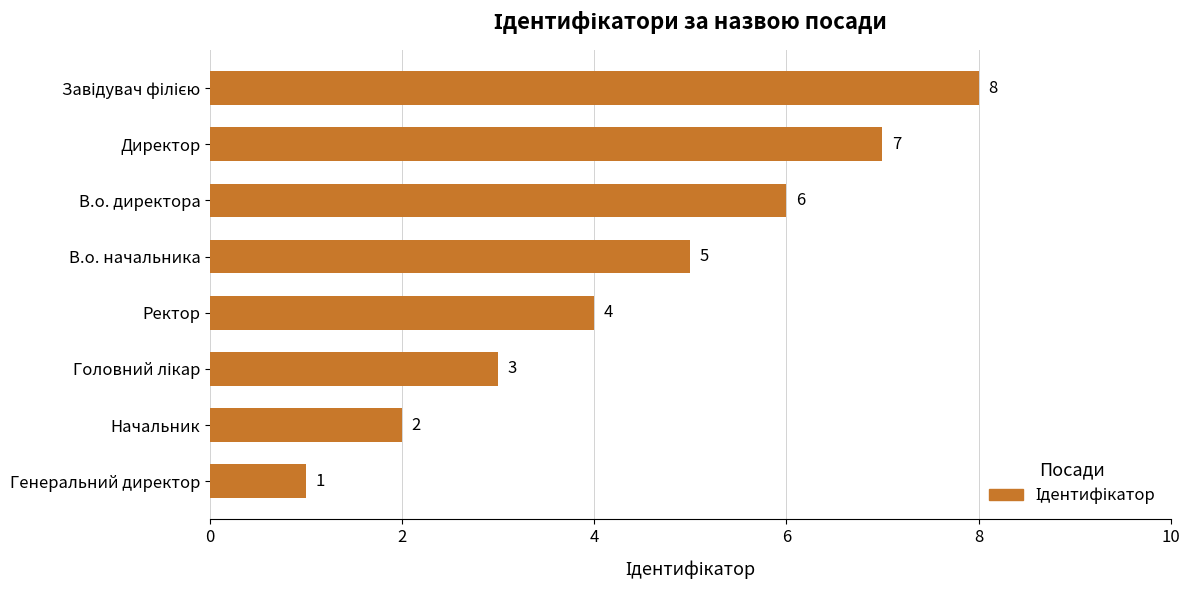

What is the greatest value displayed?

8